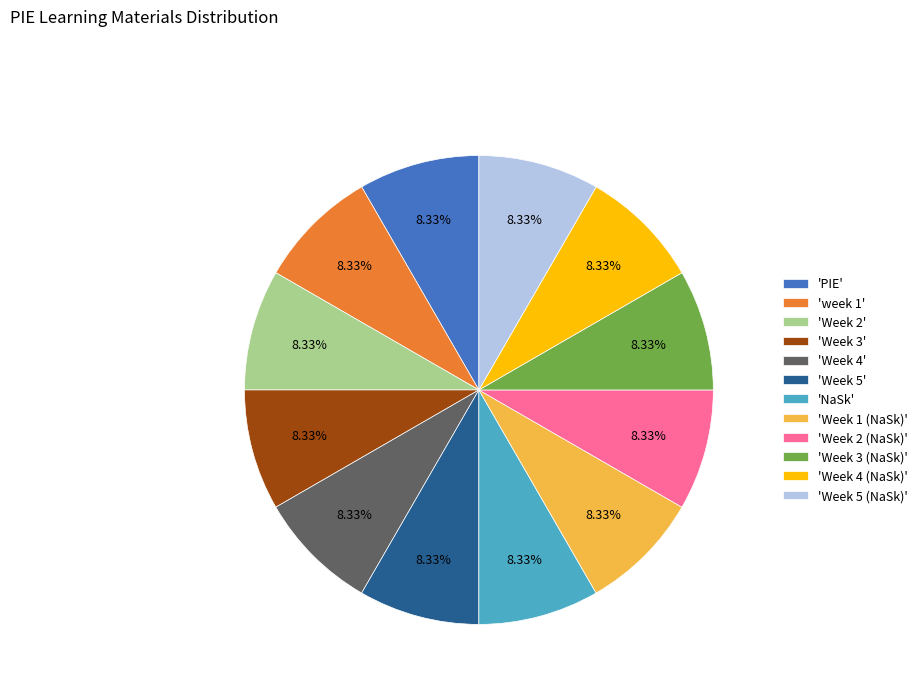

Count the number of slices in the pie.

12